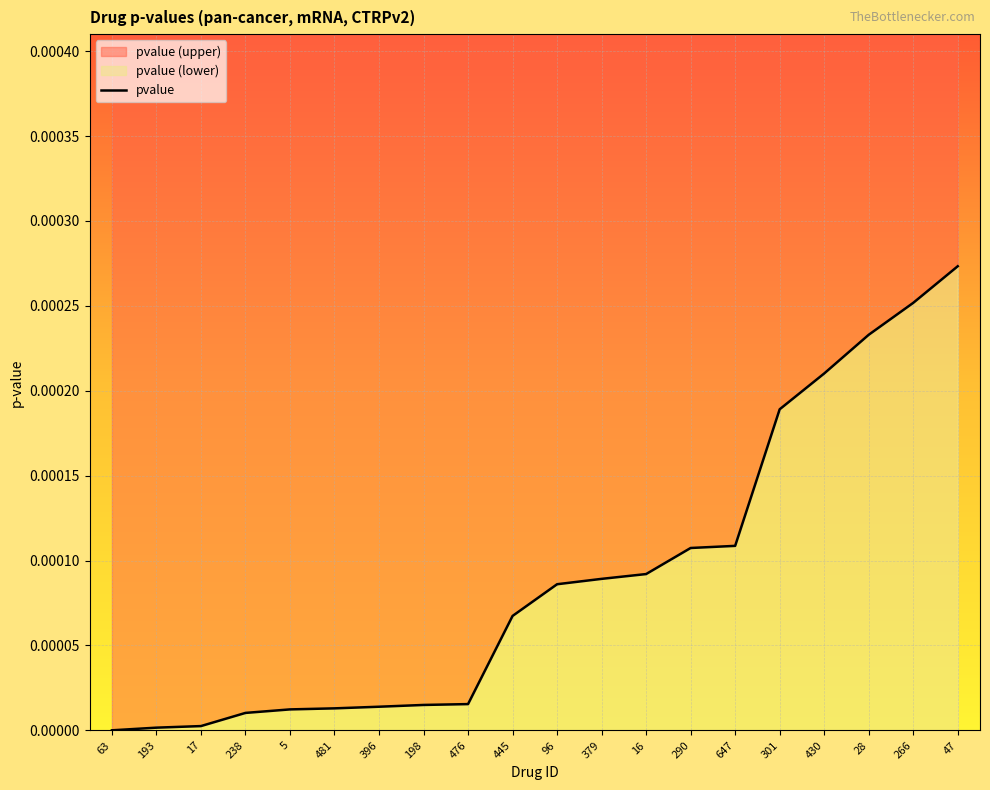

Which label corresponds to the largest value in the chart?

47